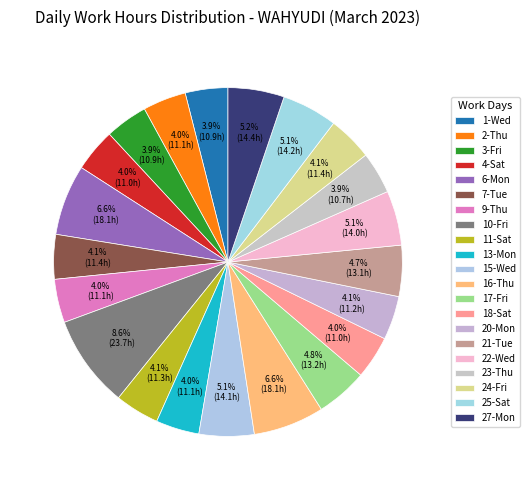

Combined, what portion of the pie is 18-Sat and 7-Tue?

8.1%